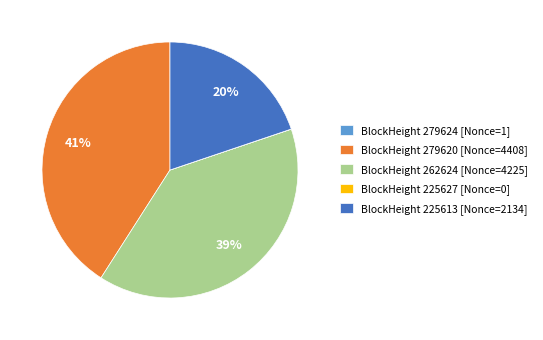

Is there any slice that represents more than half of the pie?

No